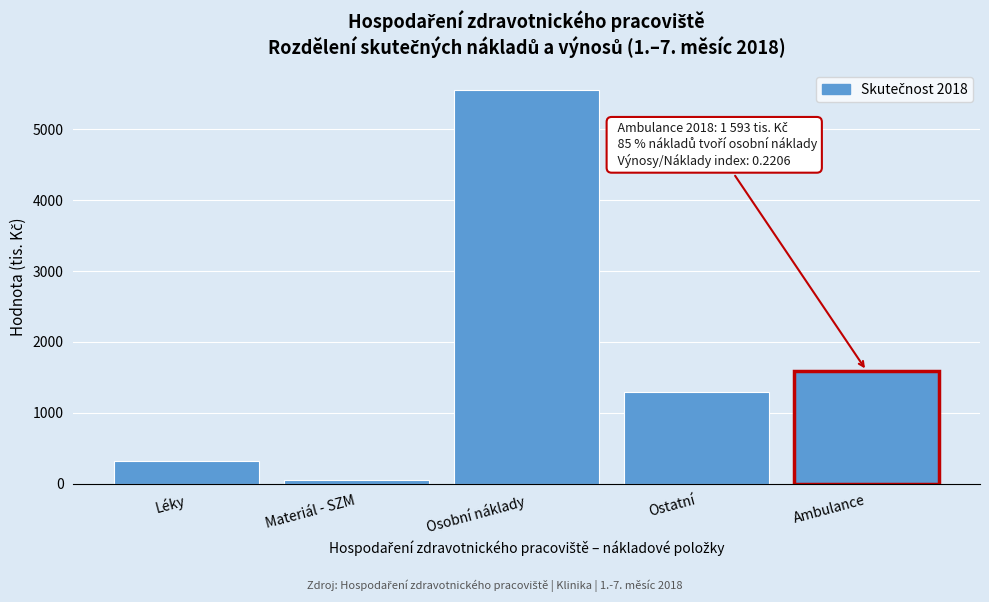

Reading left to right, transcribe all the data shown in this chart.

Léky=319.8	Materiál - SZM=49.2	Osobní náklady=5555.3	Ostatní=1299.0	Ambulance=1593.1